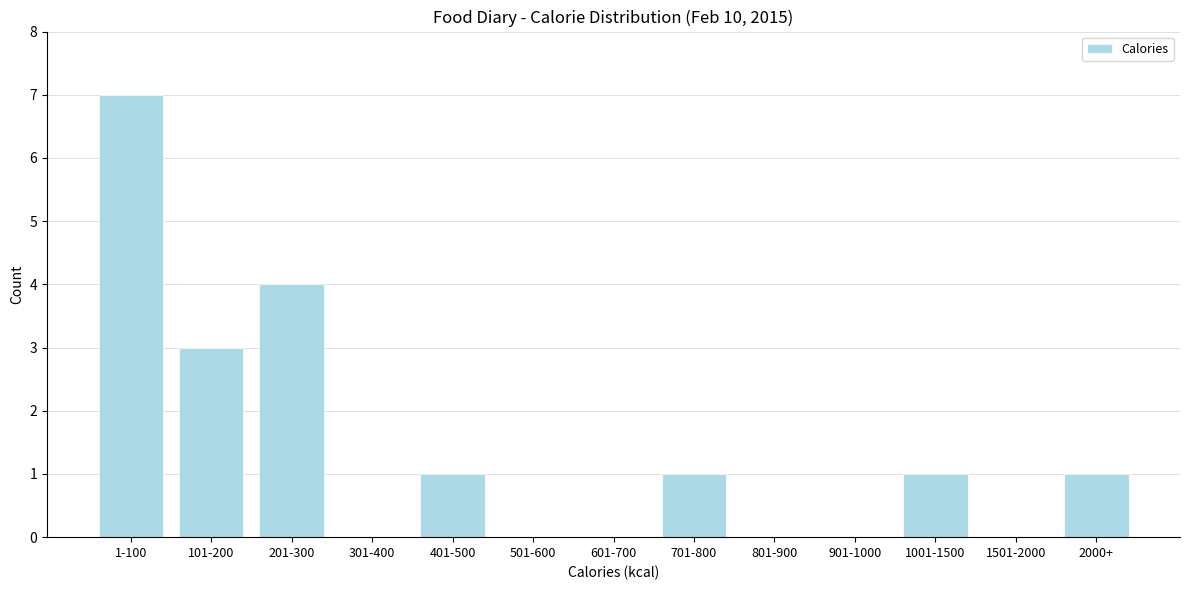

Reading right to left, list all the values displayed in this chart.

2000+=1	1501-2000=0	1001-1500=1	901-1000=0	801-900=0	701-800=1	601-700=0	501-600=0	401-500=1	301-400=0	201-300=4	101-200=3	1-100=7